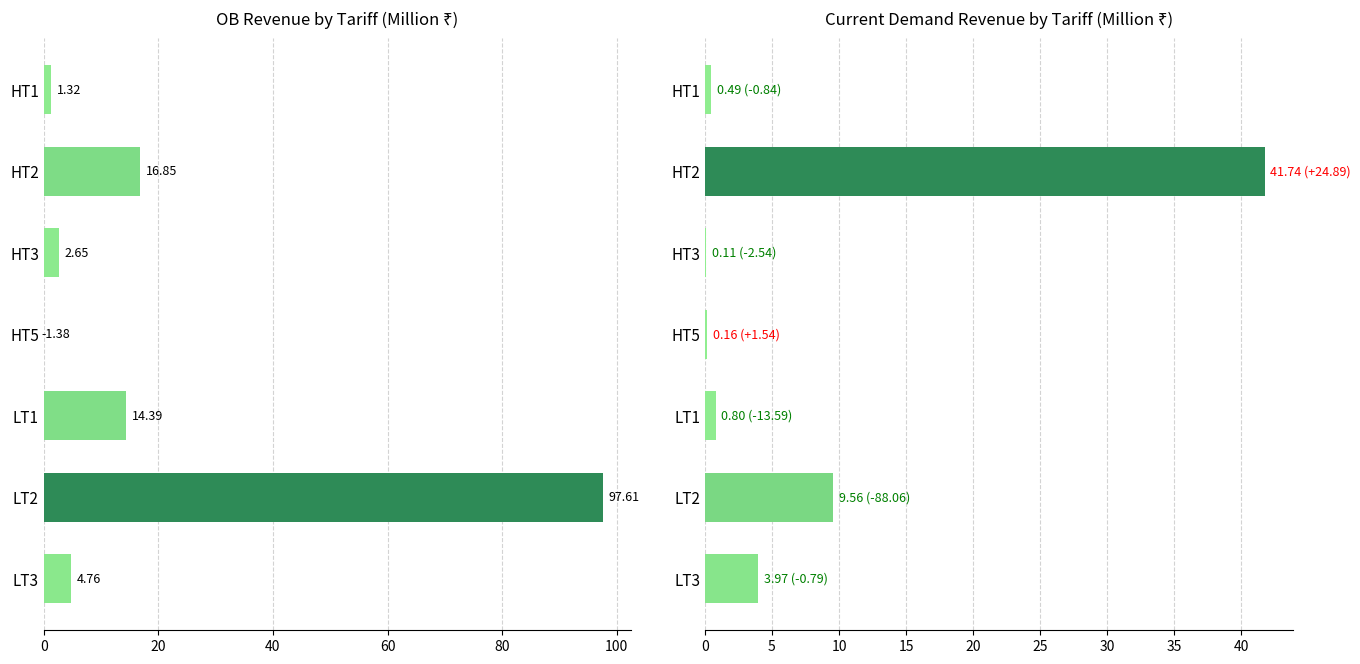

The value of OB Revenue at HT5 is -0.9. True or false?

False